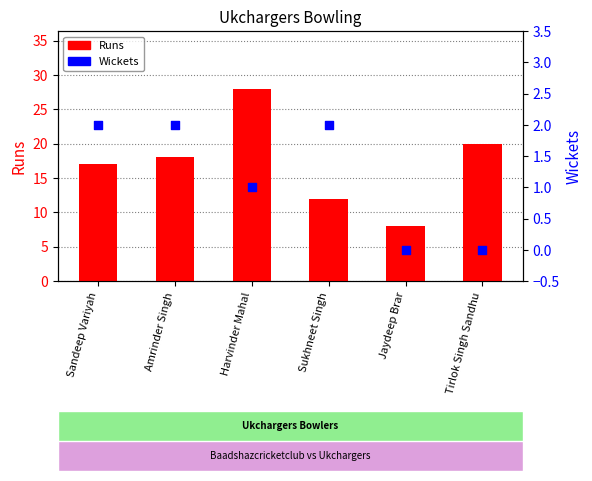

What is the total value across all series at Harvinder Mahal?

29